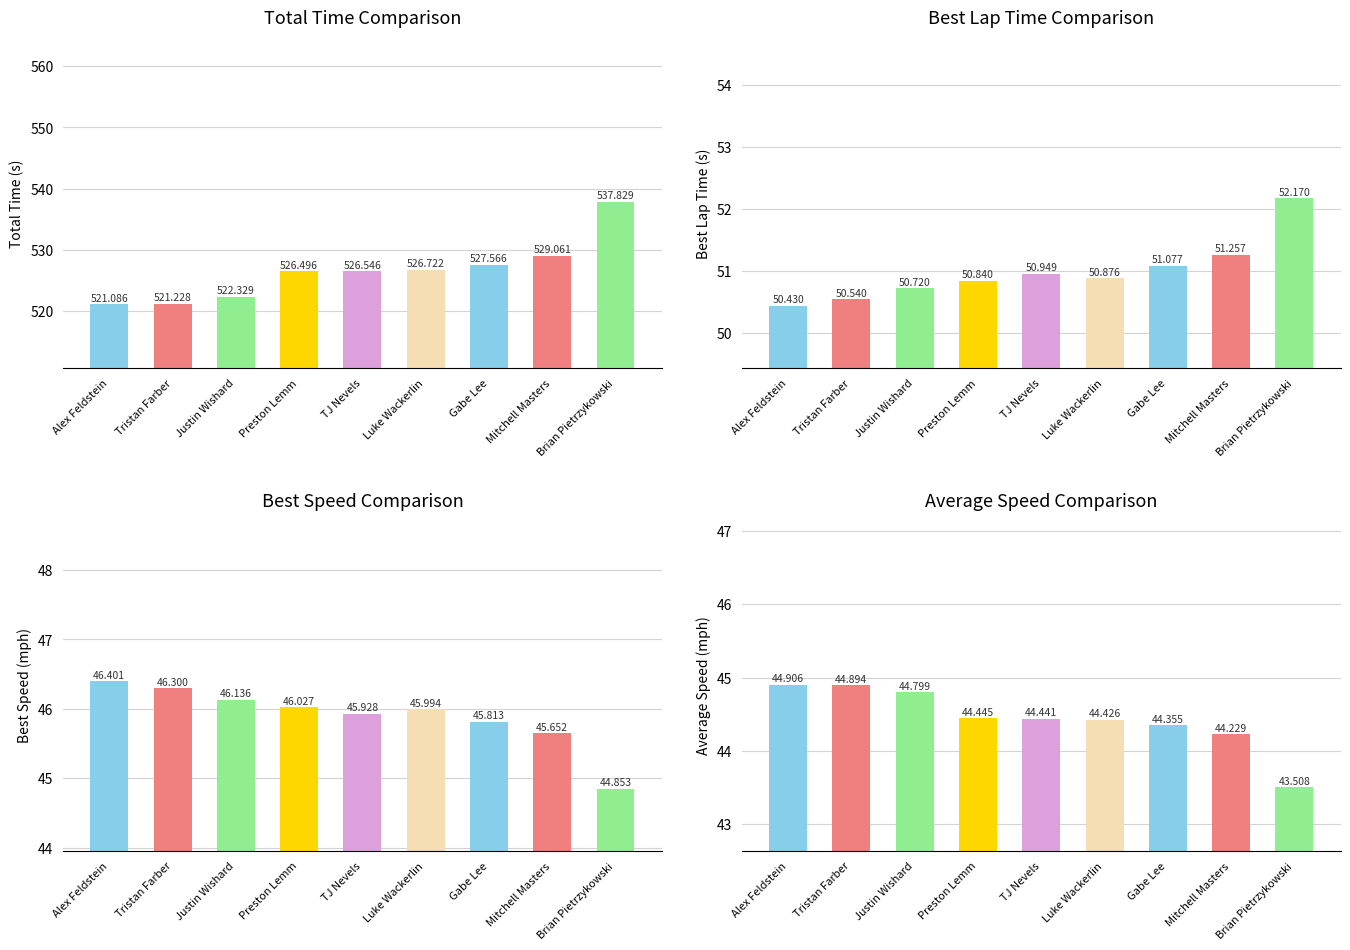

What is the total value across all series at Preston Lemm?

667.8